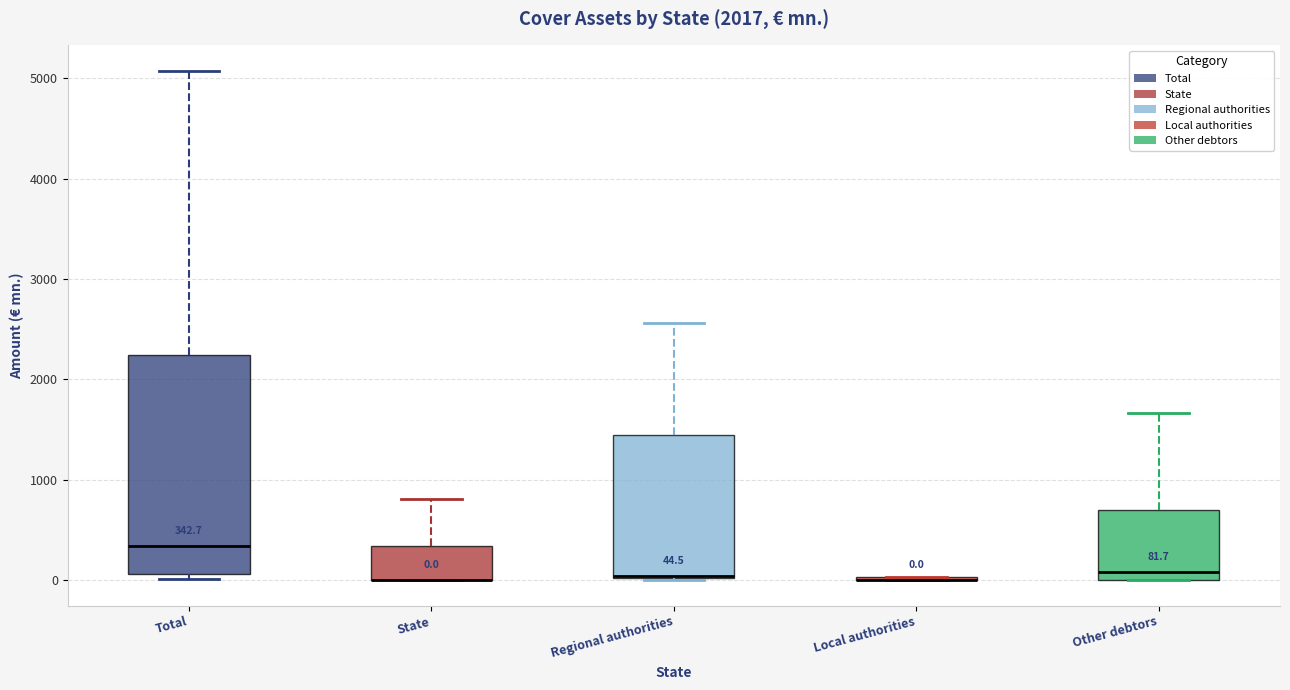

Comparing the boxes themselves (not the whiskers), which one is the tallest?

Total